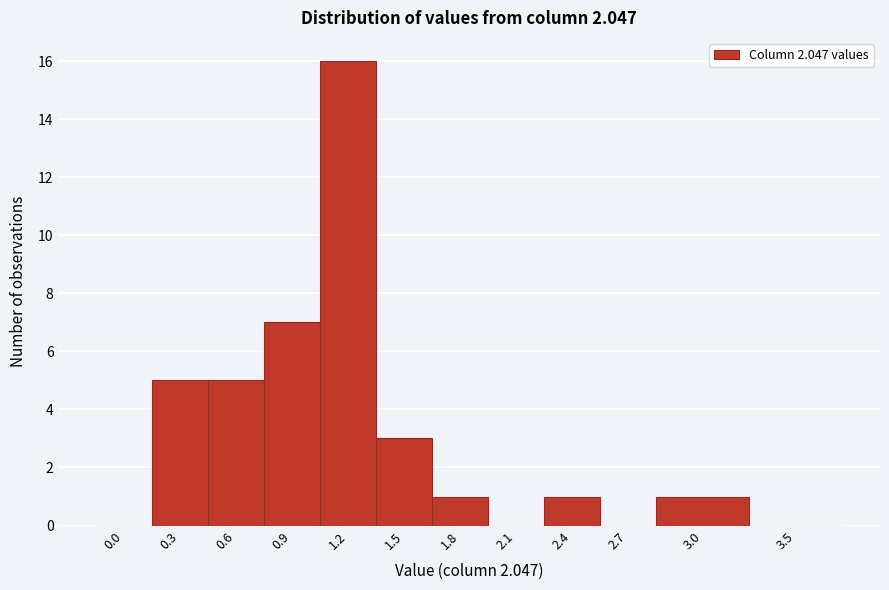

Reading left to right, what are all the values shown in this chart?

0.0=0	0.3=5	0.6=5	0.9=7	1.2=16	1.5=3	1.8=1	2.1=0	2.4=1	2.7=0	3.0=1	3.5=0